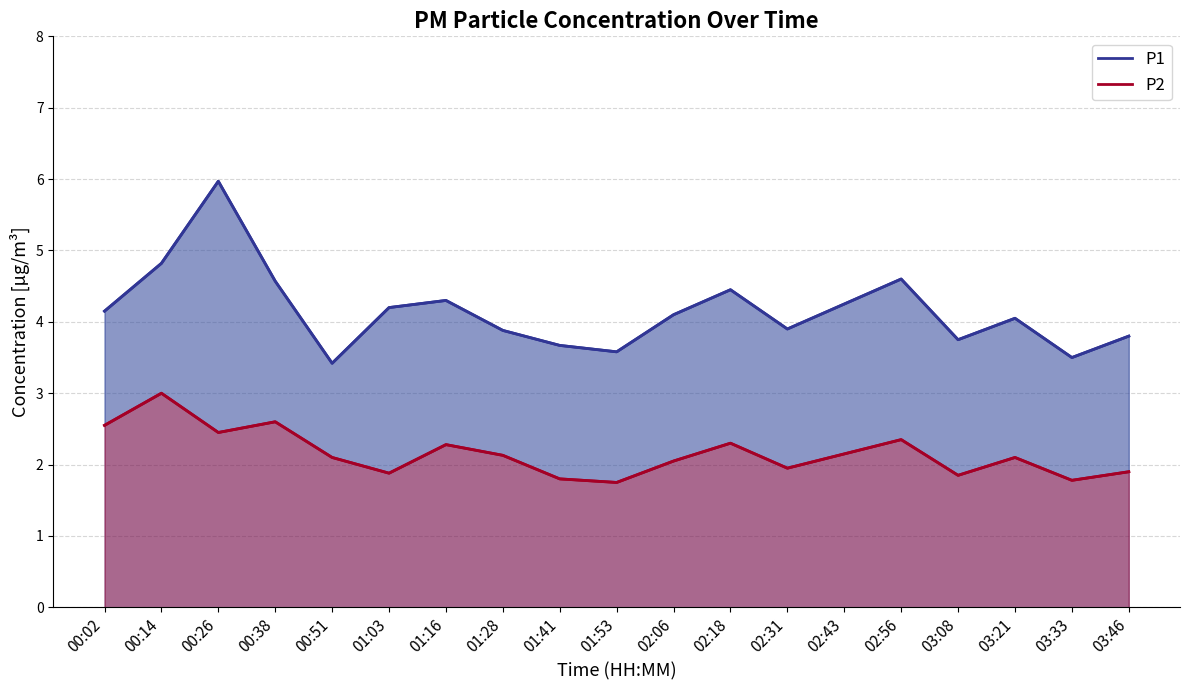

Reading left to right, transcribe all the data shown in this chart.

P1: 4.2	4.8	6.0	4.6	3.4	4.2	4.3	3.9	3.7	3.6	4.1	4.5	3.9	4.2	4.6	3.8	4.0	3.5	3.8
P2: 2.5	3.0	2.5	2.6	2.1	1.9	2.3	2.1	1.8	1.8	2.0	2.3	1.9	2.1	2.4	1.9	2.1	1.8	1.9